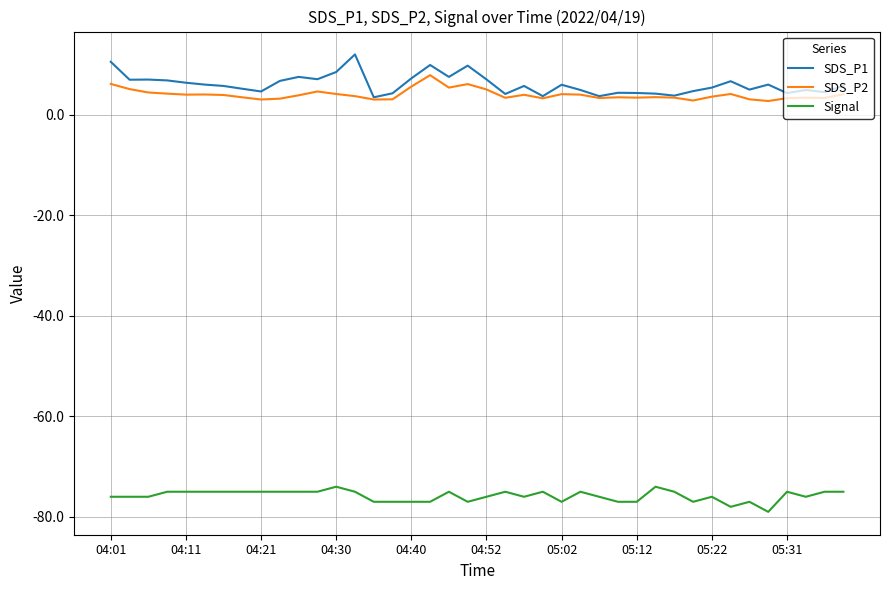

Rank the series by their maximum value, from lowest to highest.

Signal, SDS_P2, SDS_P1